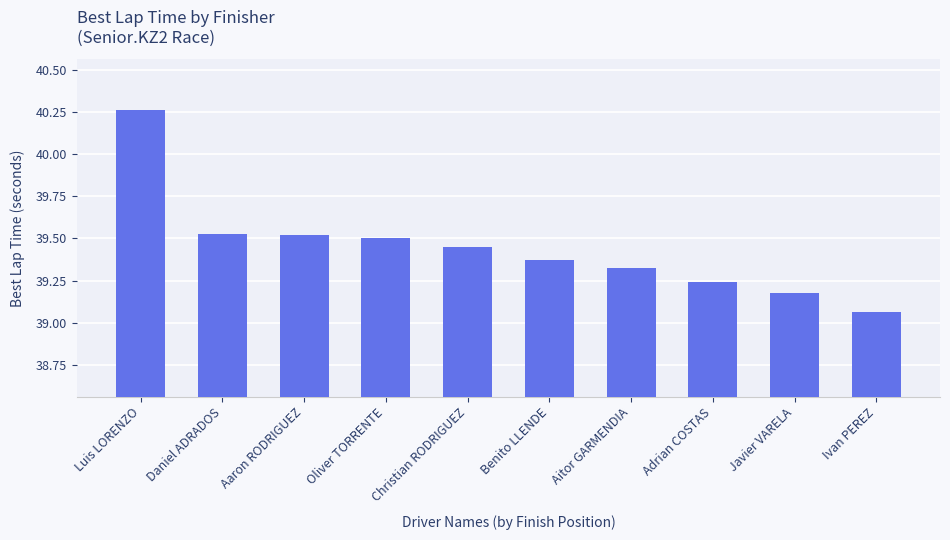

What is the difference between the values at Luis LORENZO and Aaron RODRIGUEZ?

0.7